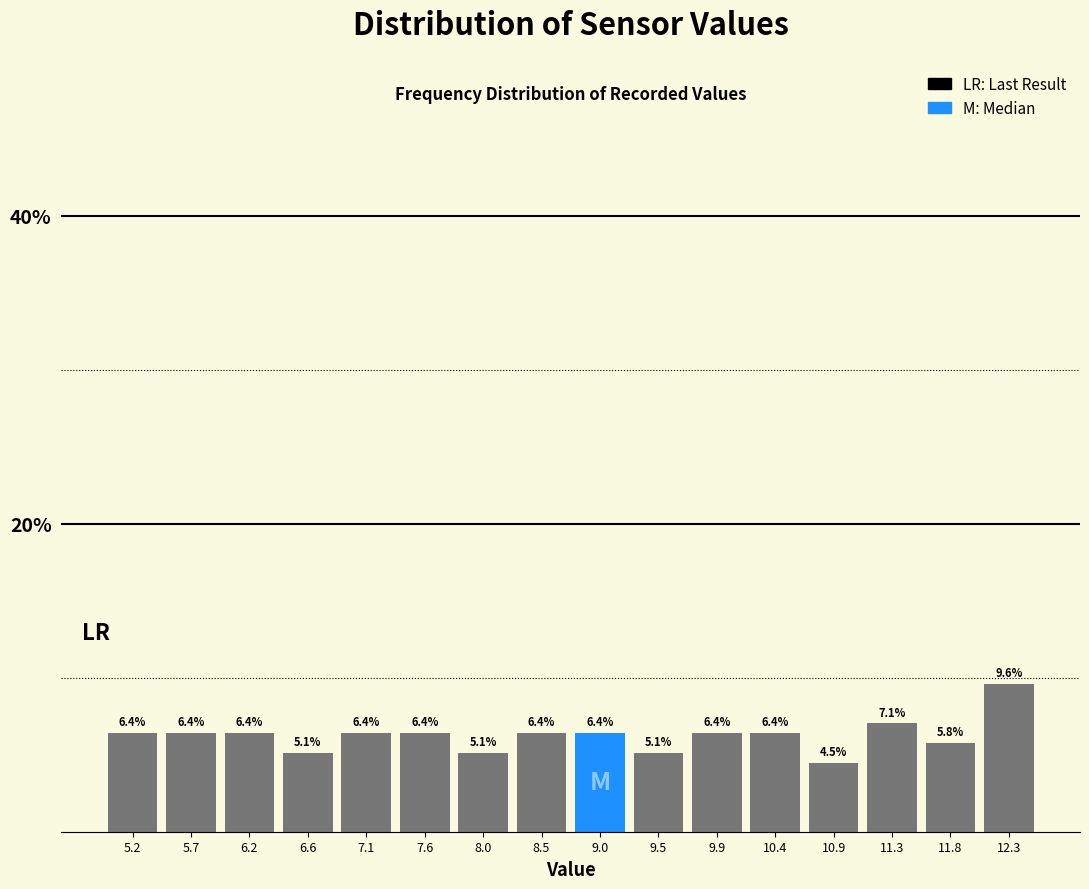

Reading left to right, list every bar in this chart as the range it spans on the x-axis followed by its height. The bar edges are not printed on the chart, so give them approximately, as read against the axis.

5.00 to 5.45: 6.4
5.45 to 5.95: 6.4
5.95 to 6.40: 6.4
6.40 to 6.90: 5.1
6.90 to 7.35: 6.4
7.35 to 7.80: 6.4
7.80 to 8.30: 5.1
8.30 to 8.75: 6.4
8.75 to 9.20: 6.4
9.20 to 9.70: 5.1
9.70 to 10.15: 6.4
10.15 to 10.65: 6.4
10.65 to 11.10: 4.5
11.10 to 11.55: 7.1
11.55 to 12.05: 5.8
12.05 to 12.50: 9.6